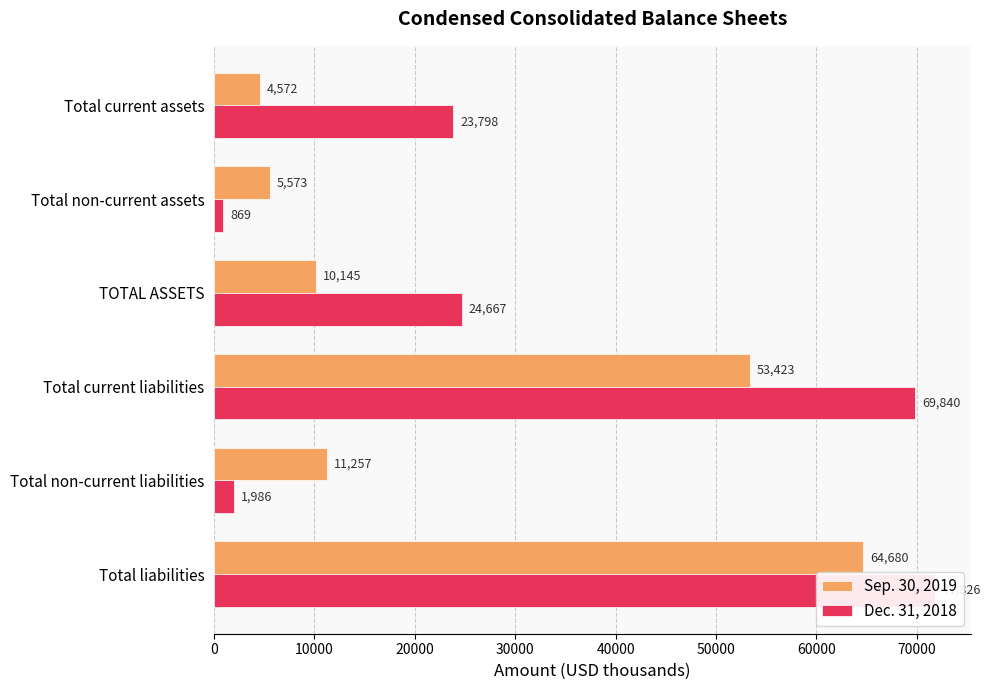

What is the approximate value of Sep. 30, 2019 at Total non-current assets, to the nearest 10?

5570